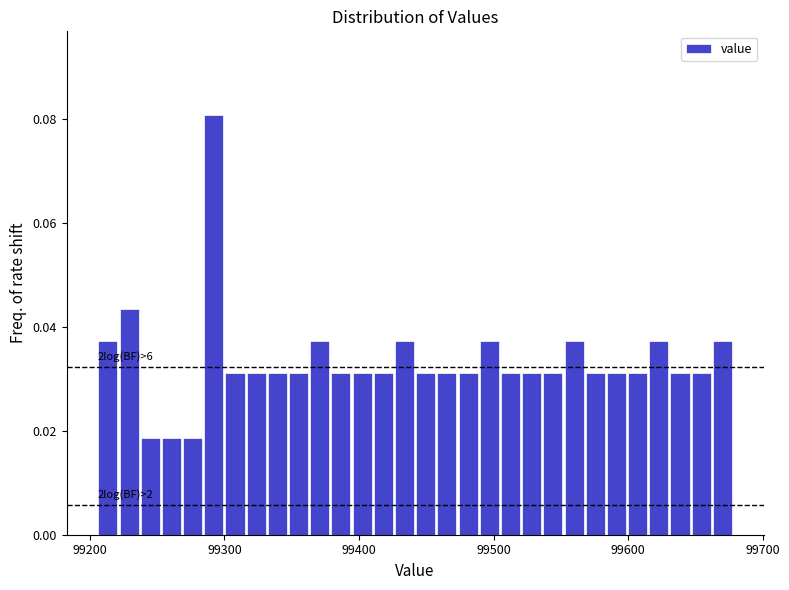

Around what value on the x-axis is the tallest bar? Give the approximate position of its centre, as read against the axis.

99290